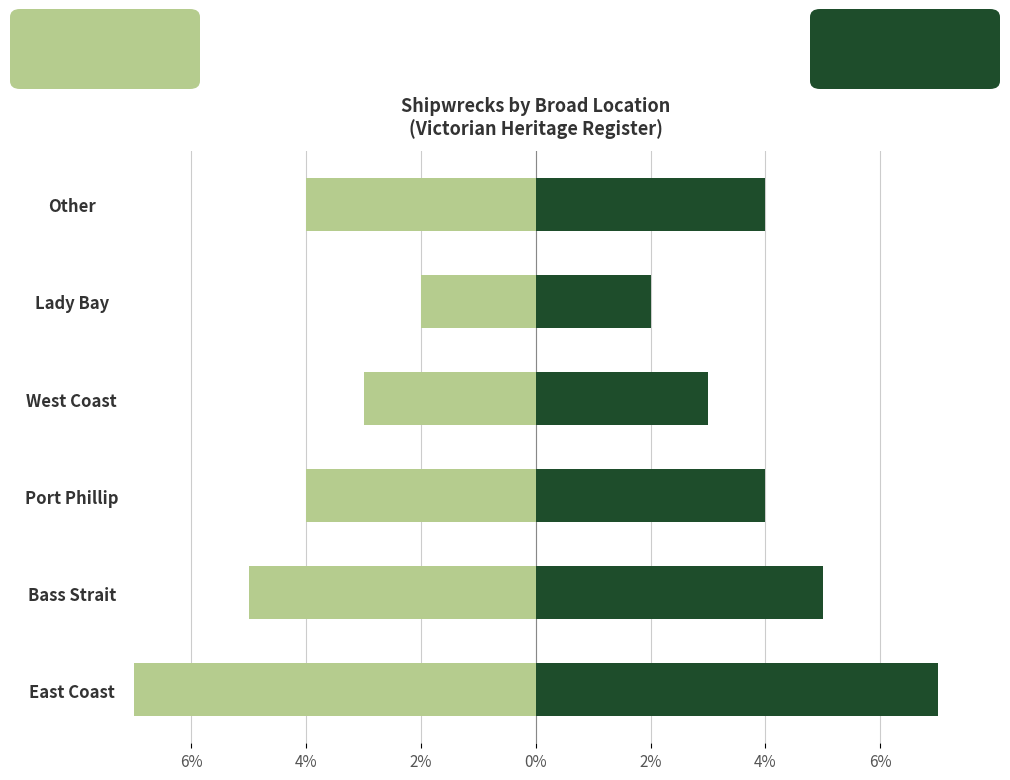

What is the sum of all Location Group B values?

25